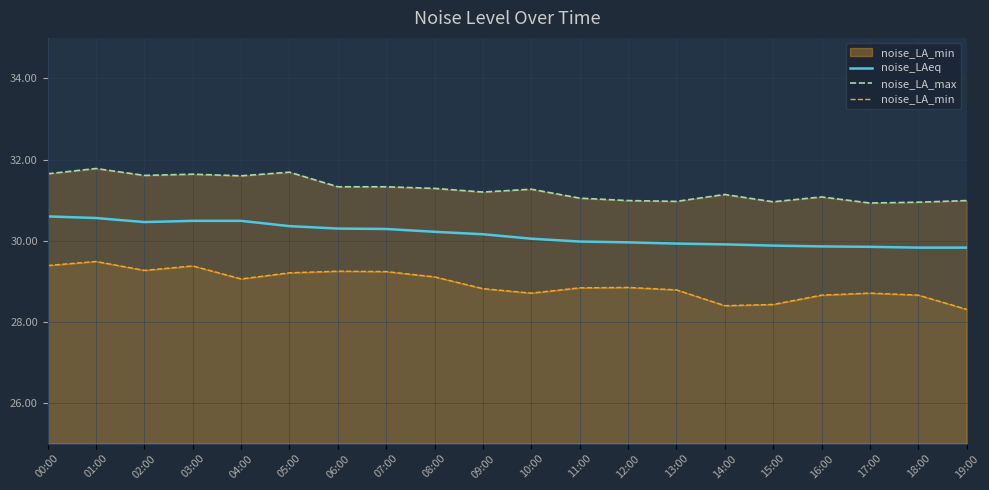

At which category is the sum across all series the highest?

01:00